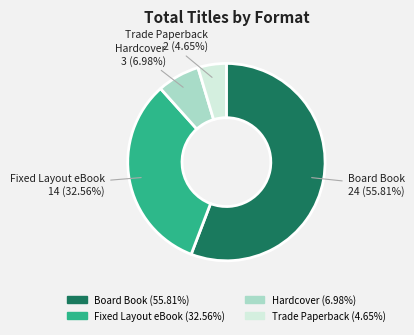

To the nearest percent, what is the difference between the largest and smallest slice percentages?

51%